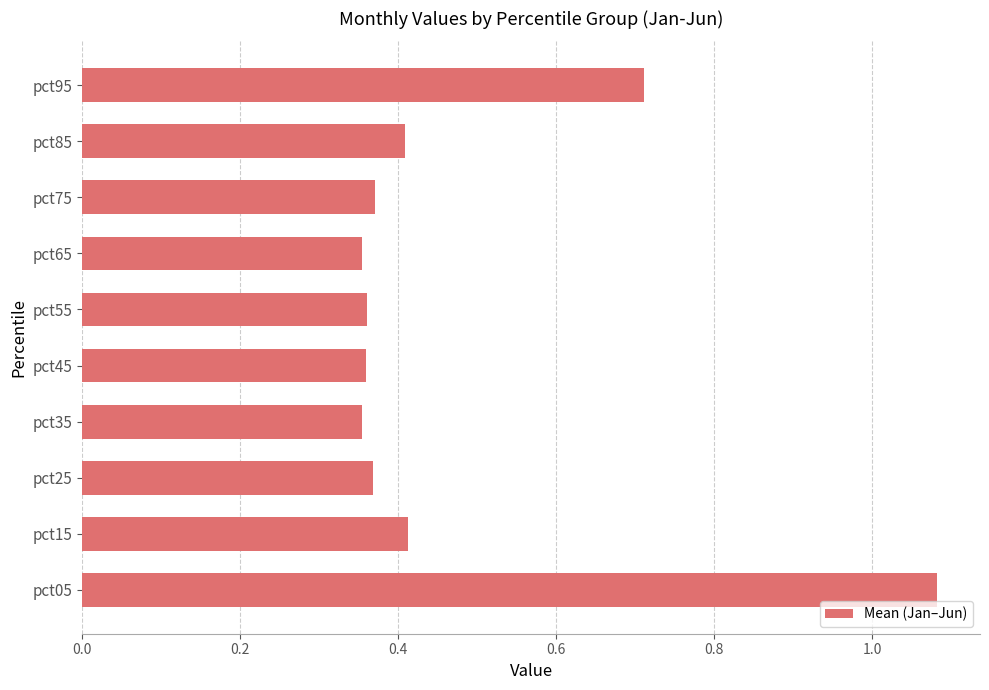

The chart shows a value of 0.7 at pct25. True or false?

False